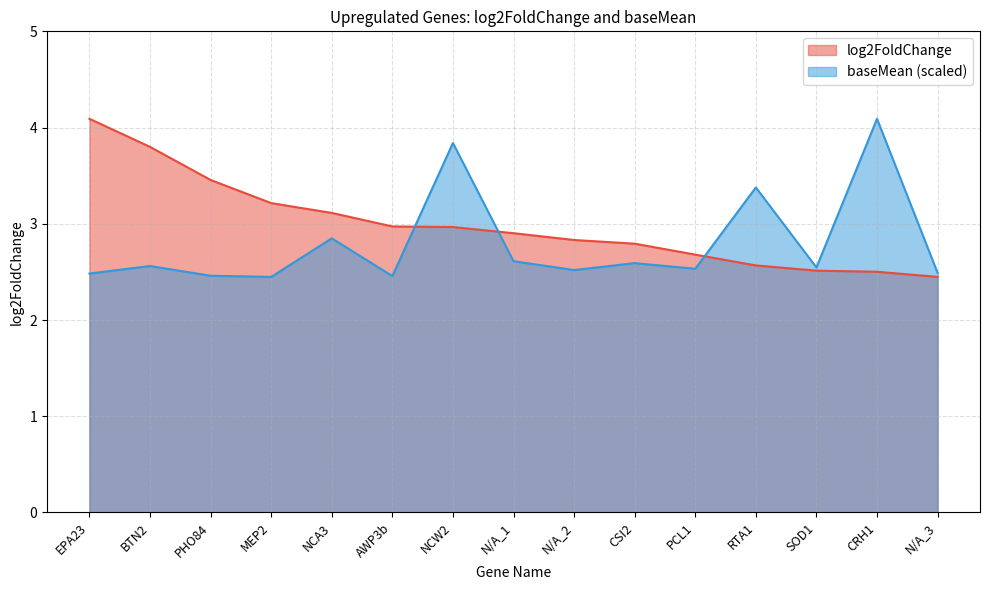

List the series in order of their overall mean, highest first.

log2FoldChange, baseMean (scaled)